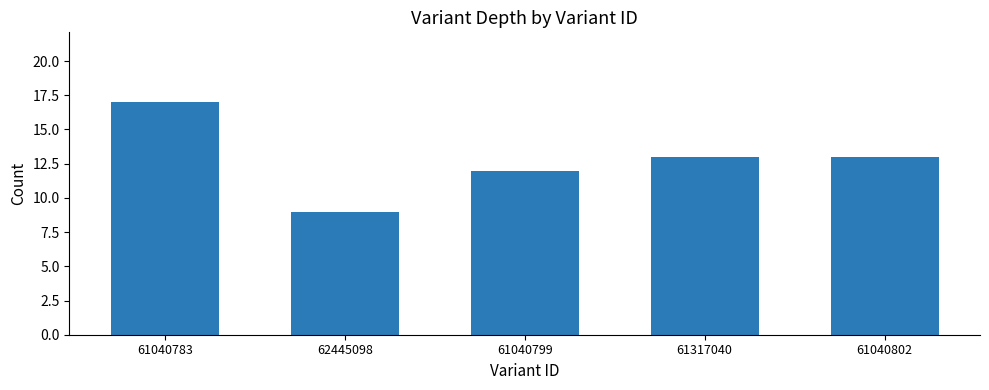

Reading left to right, transcribe all the data shown in this chart.

17	9	12	13	13